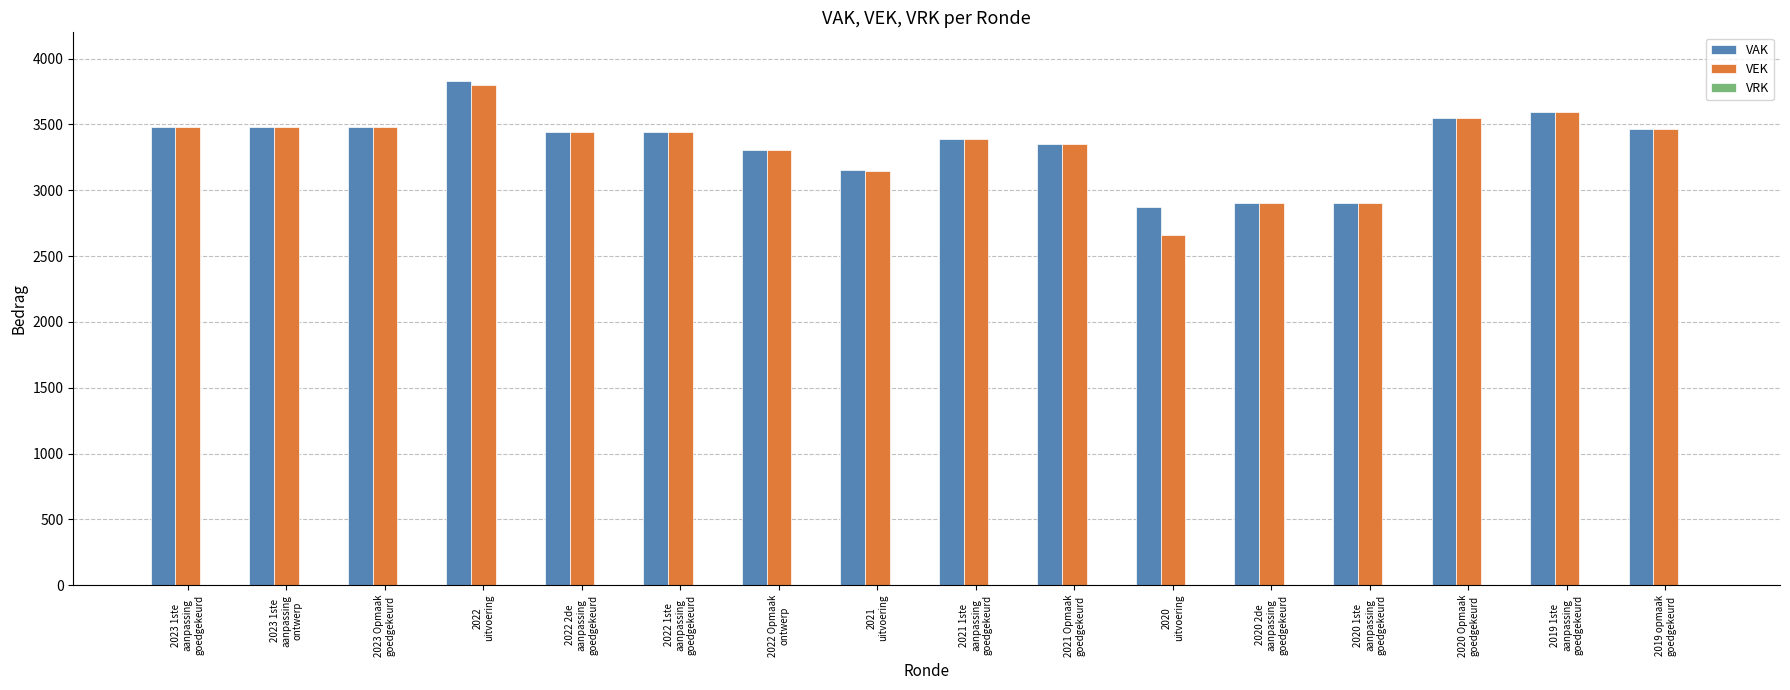

Which series has the widest spread of values?

VEK